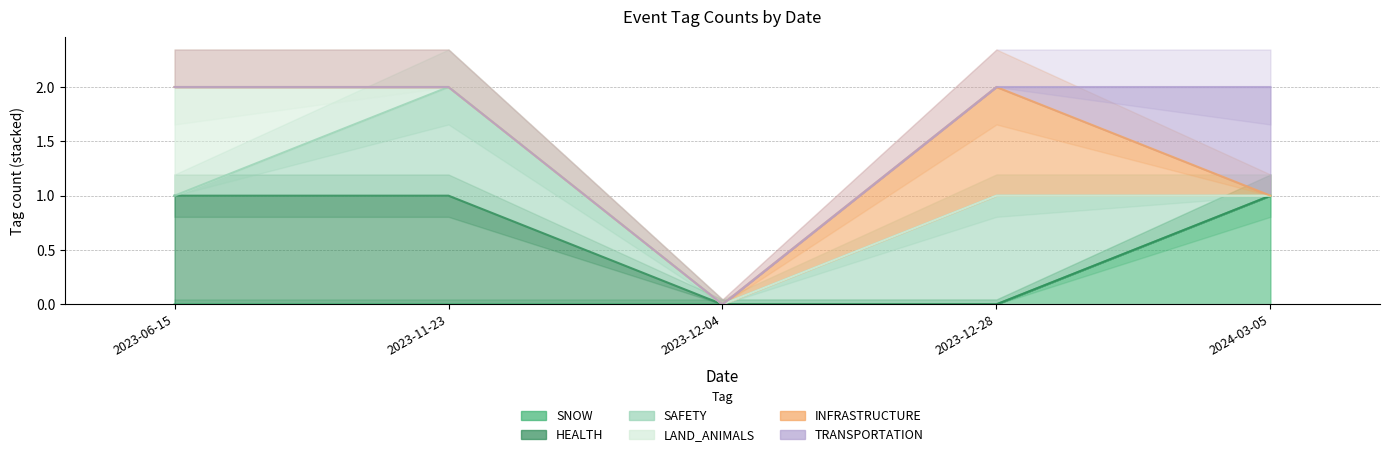

How many values in SAFETY are above zero?

2